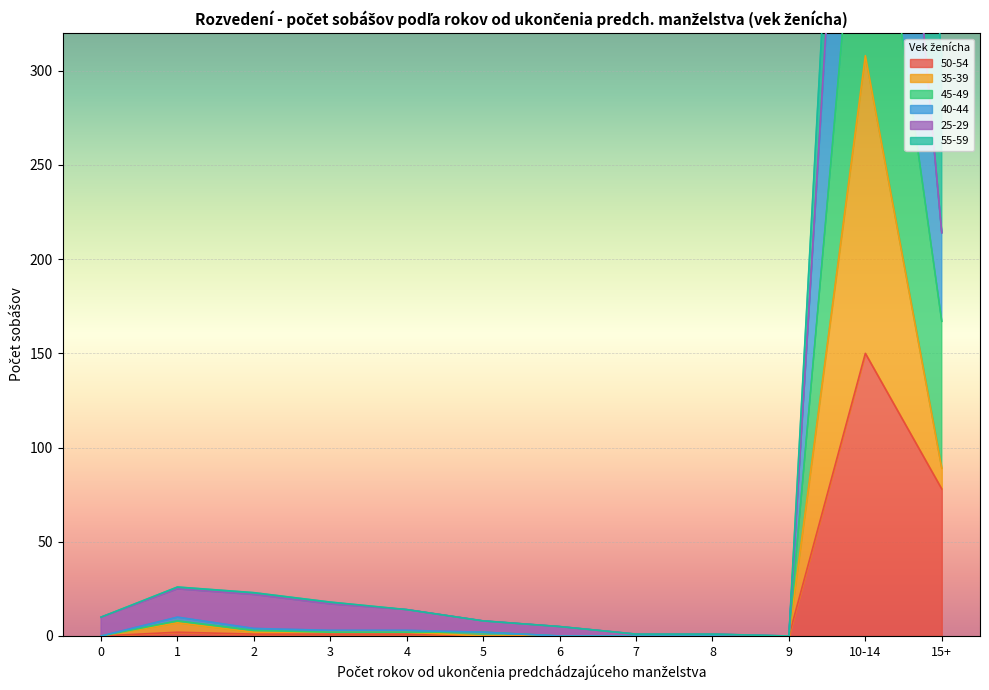

How many interior local peaks does the 40-44 series have?

2